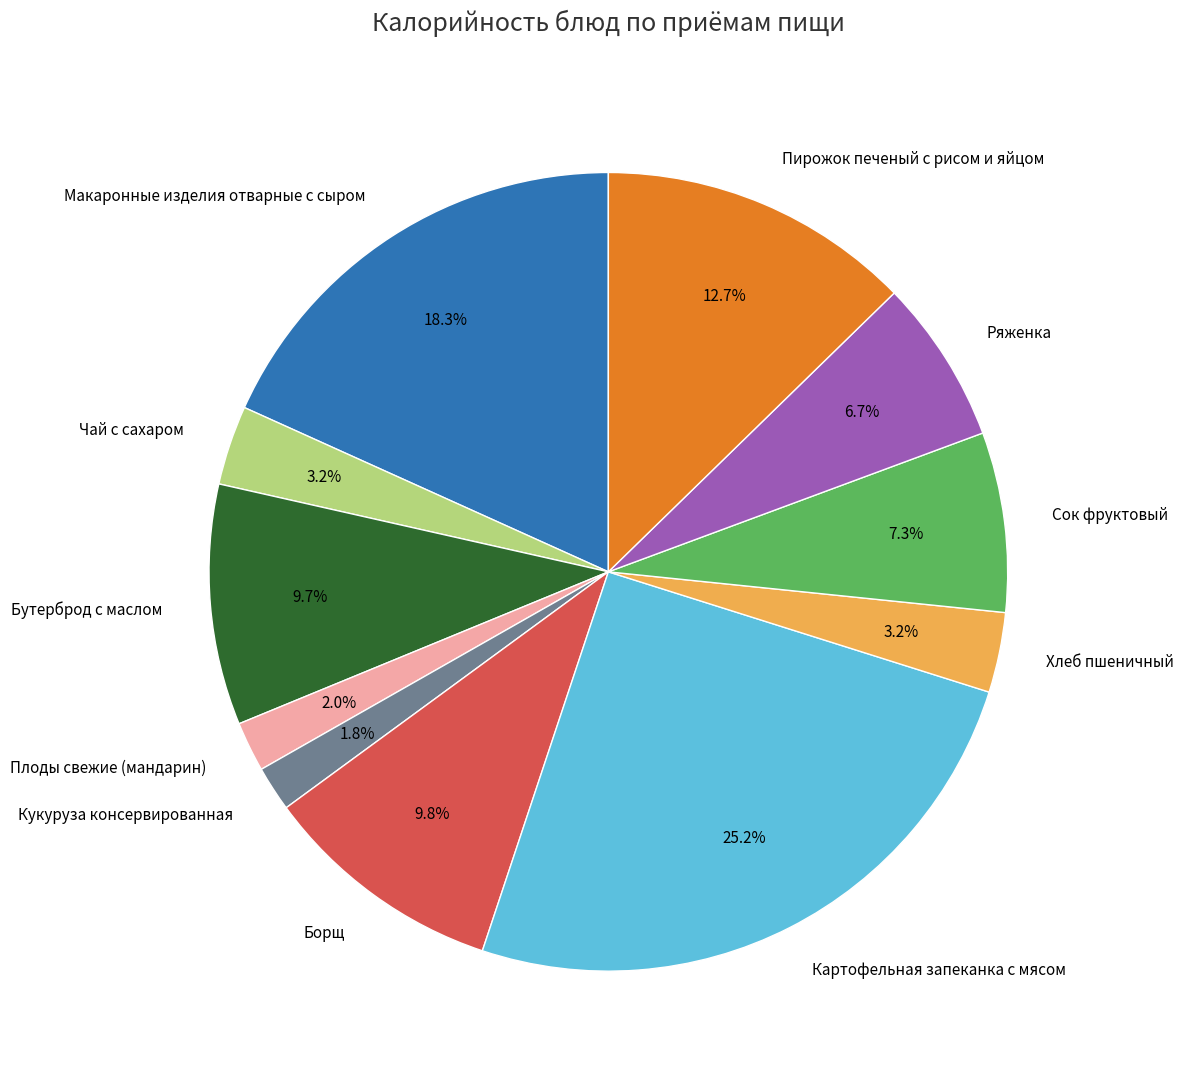

Do Чай с сахаром and Пирожок печеный с рисом и яйцом together represent more than half of the pie?

No